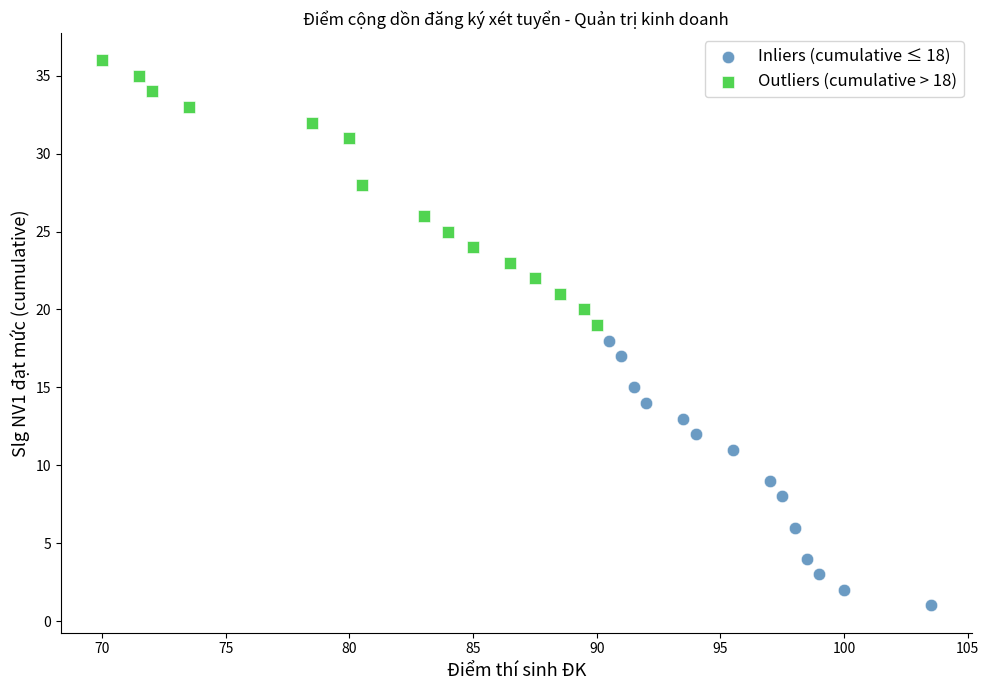

Which series contains the highest Y value?

Outliers (cumulative > 18)